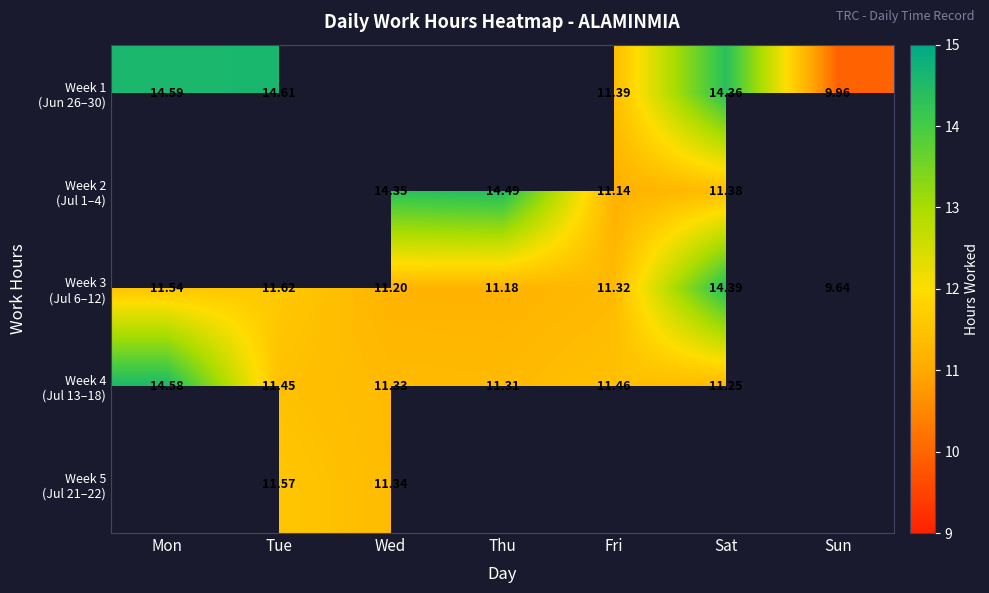

True or false: Week 3 (Jul 6–12) has a value of 9.6 at Sun.

True